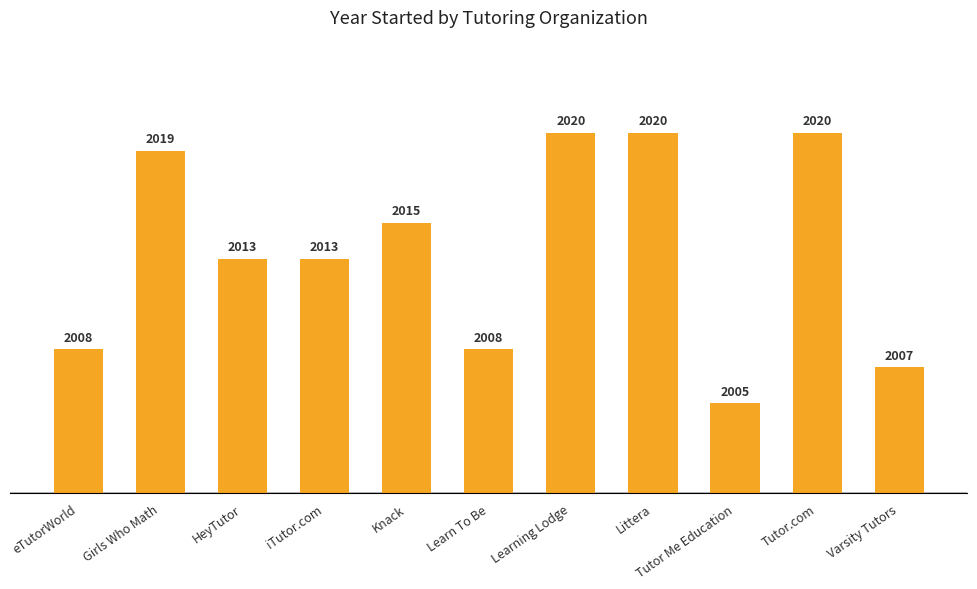

The chart shows a value of 2013 at iTutor.com. True or false?

True